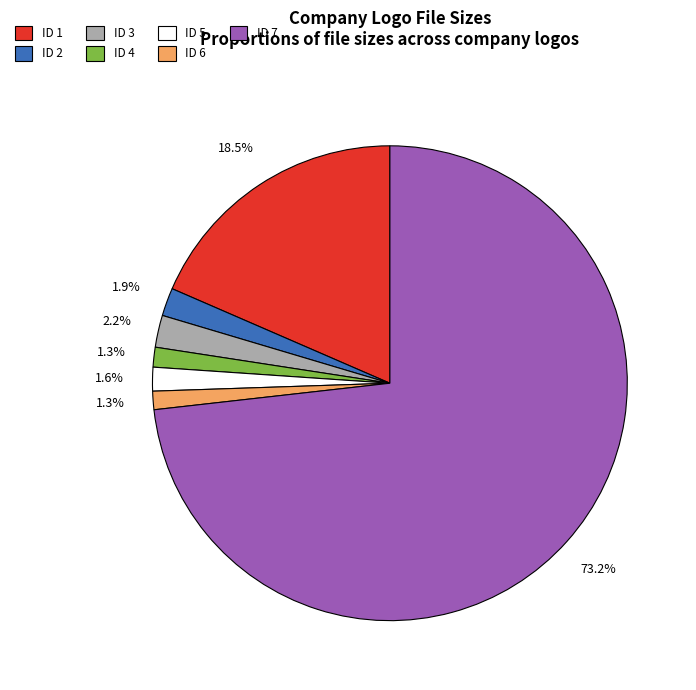

Approximately how many times larger is the value at ID 2 compared to ID 3?

0.9